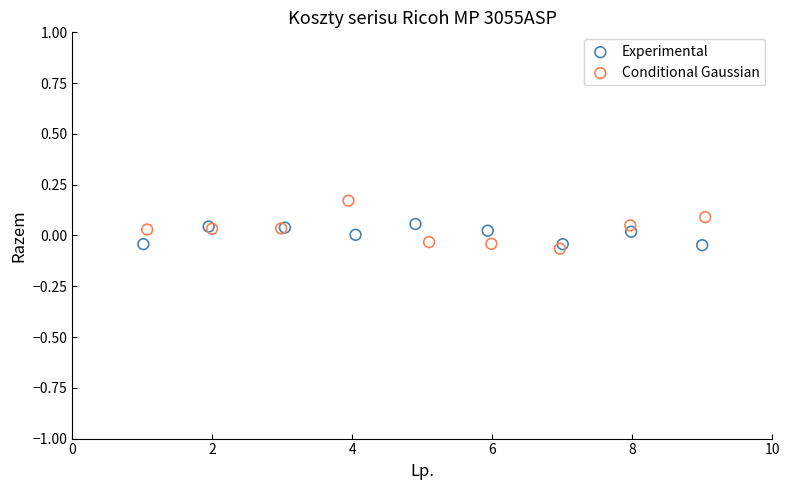

What are all the series names shown in the legend?

Experimental, Conditional Gaussian